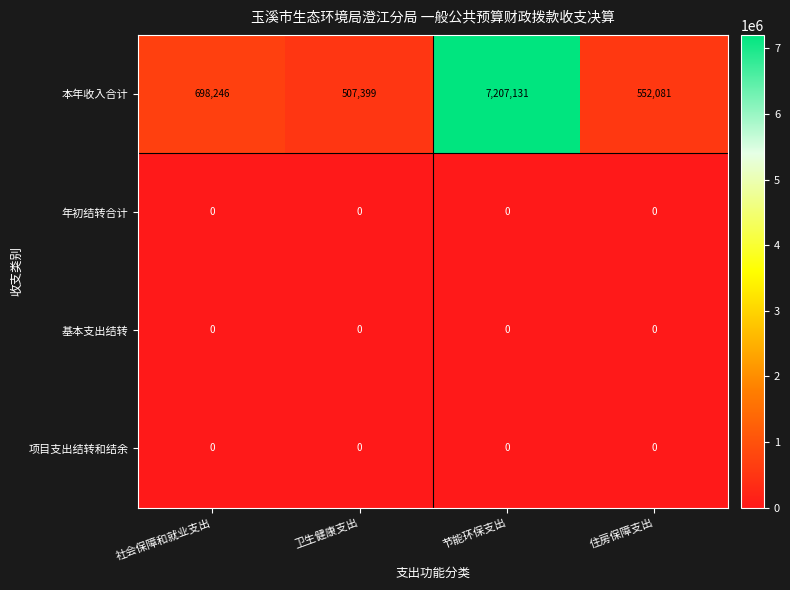

What is the spread (max minus min) of values at 住房保障支出?

552081